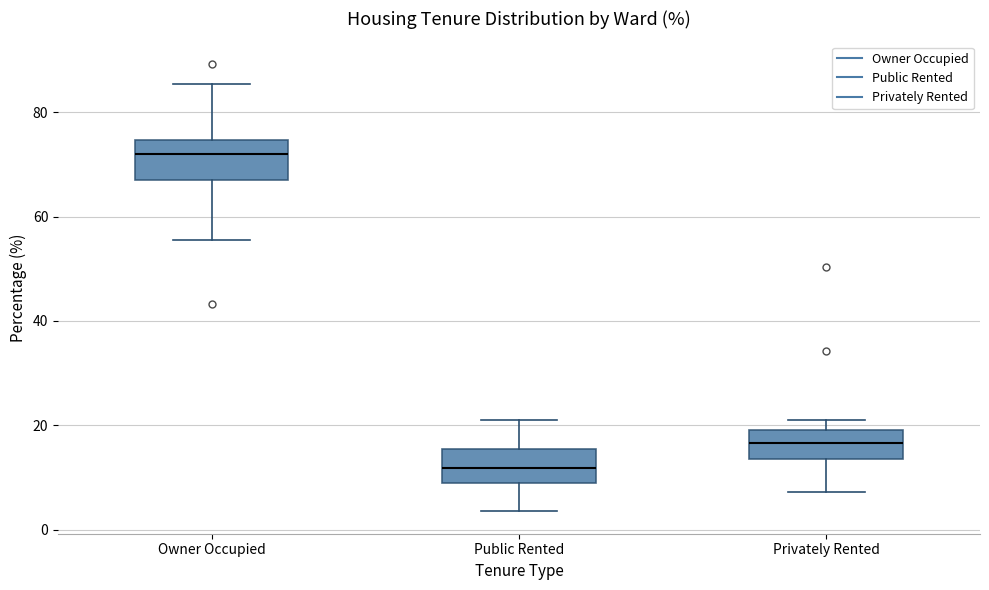

Which box has the highest median line?

Owner Occupied